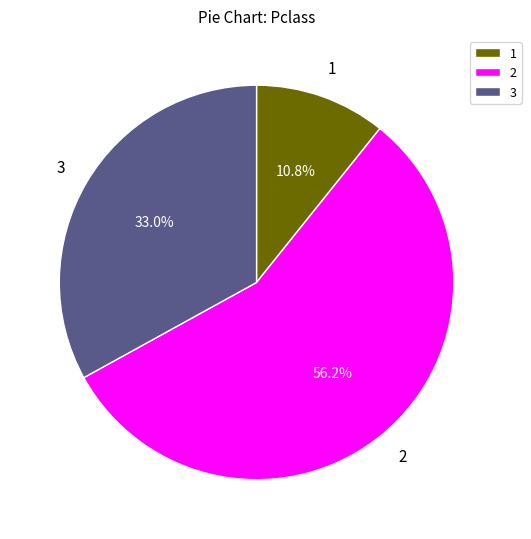

Which has a higher value, 3 or 1?

3